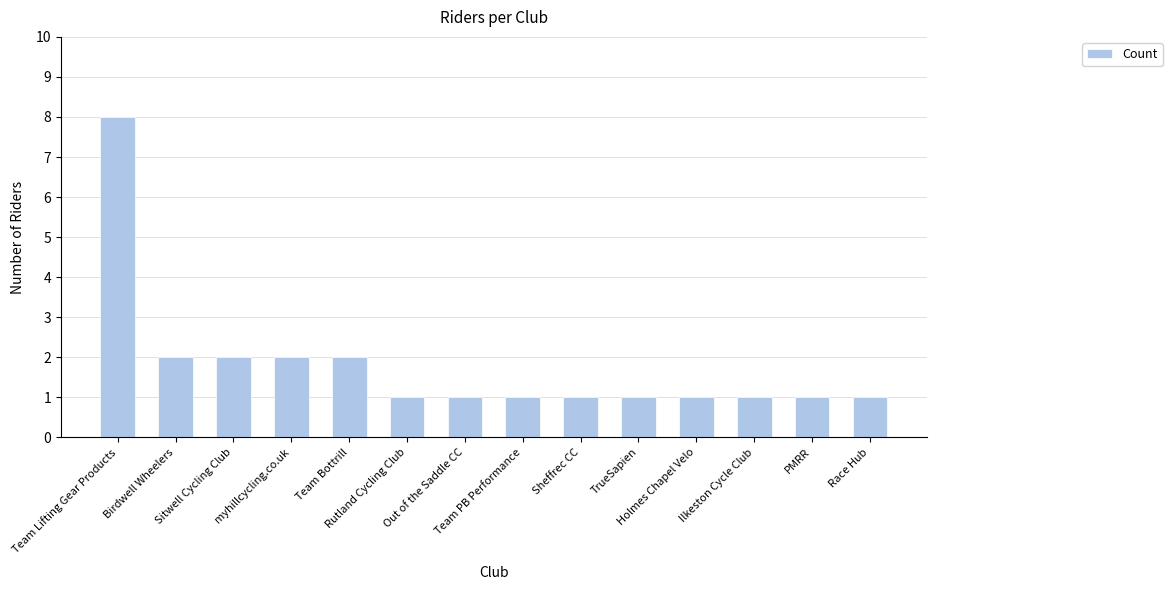

What is the average value?

2